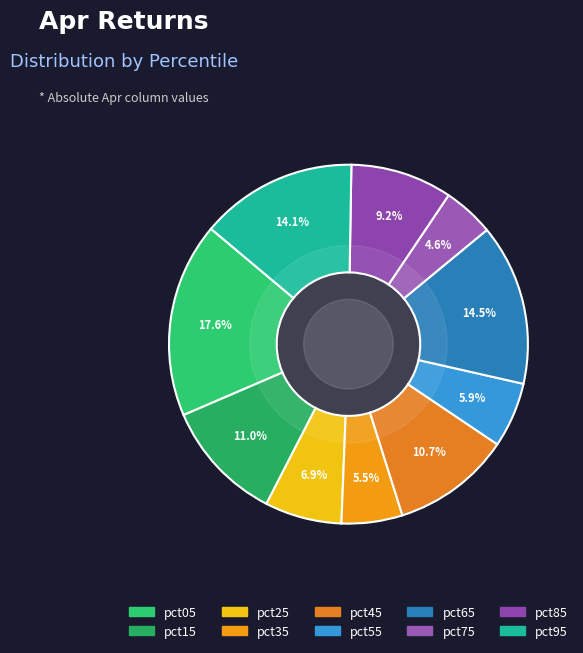

Rank the categories by value from lowest to highest.

pct75, pct35, pct55, pct25, pct85, pct45, pct15, pct95, pct65, pct05